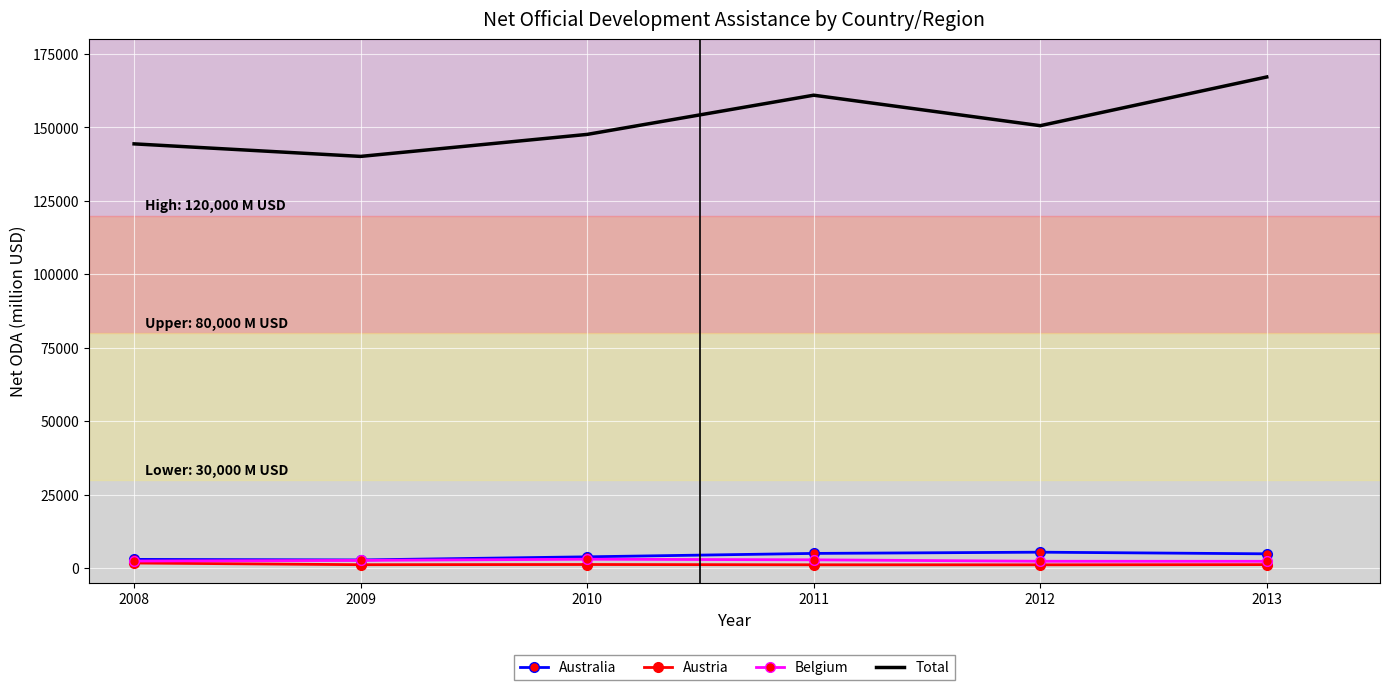

Which series changed the most between 2008 and 2013?

Total